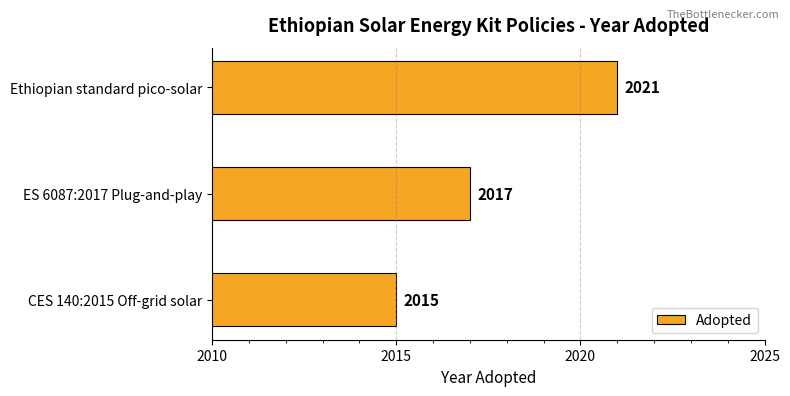

How many data points are less than 2017?

1